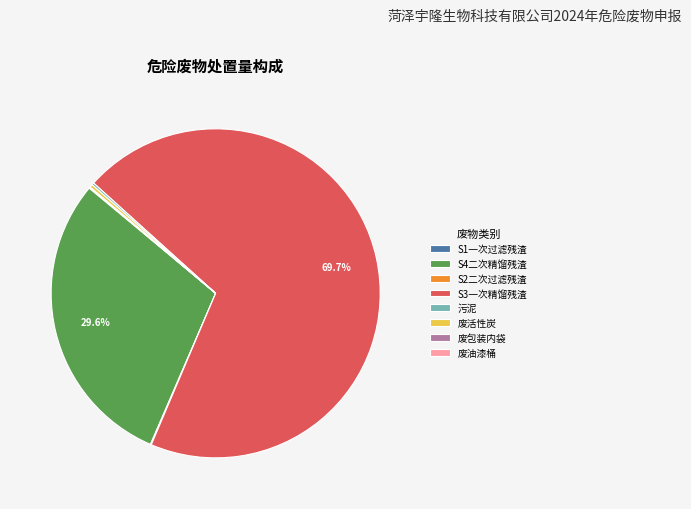

Combined, do S3一次精馏残渣 and 废活性炭 account for over 50%?

Yes